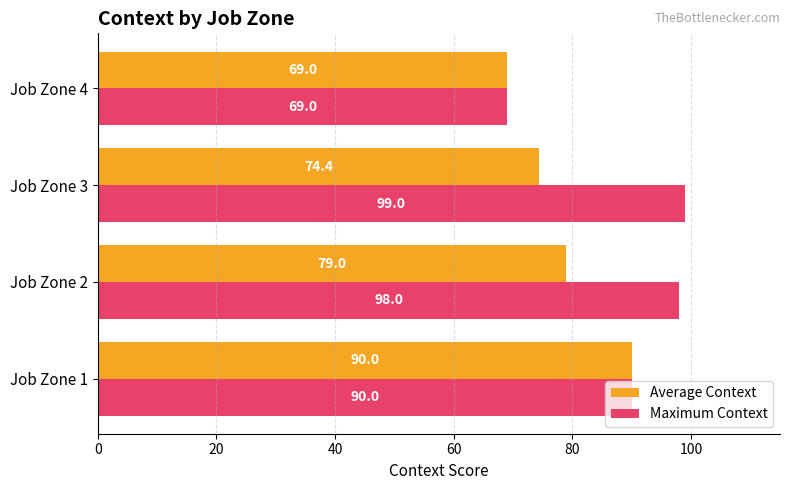

What is the difference between the Maximum Context values at Job Zone 4 and Job Zone 2?

29.0